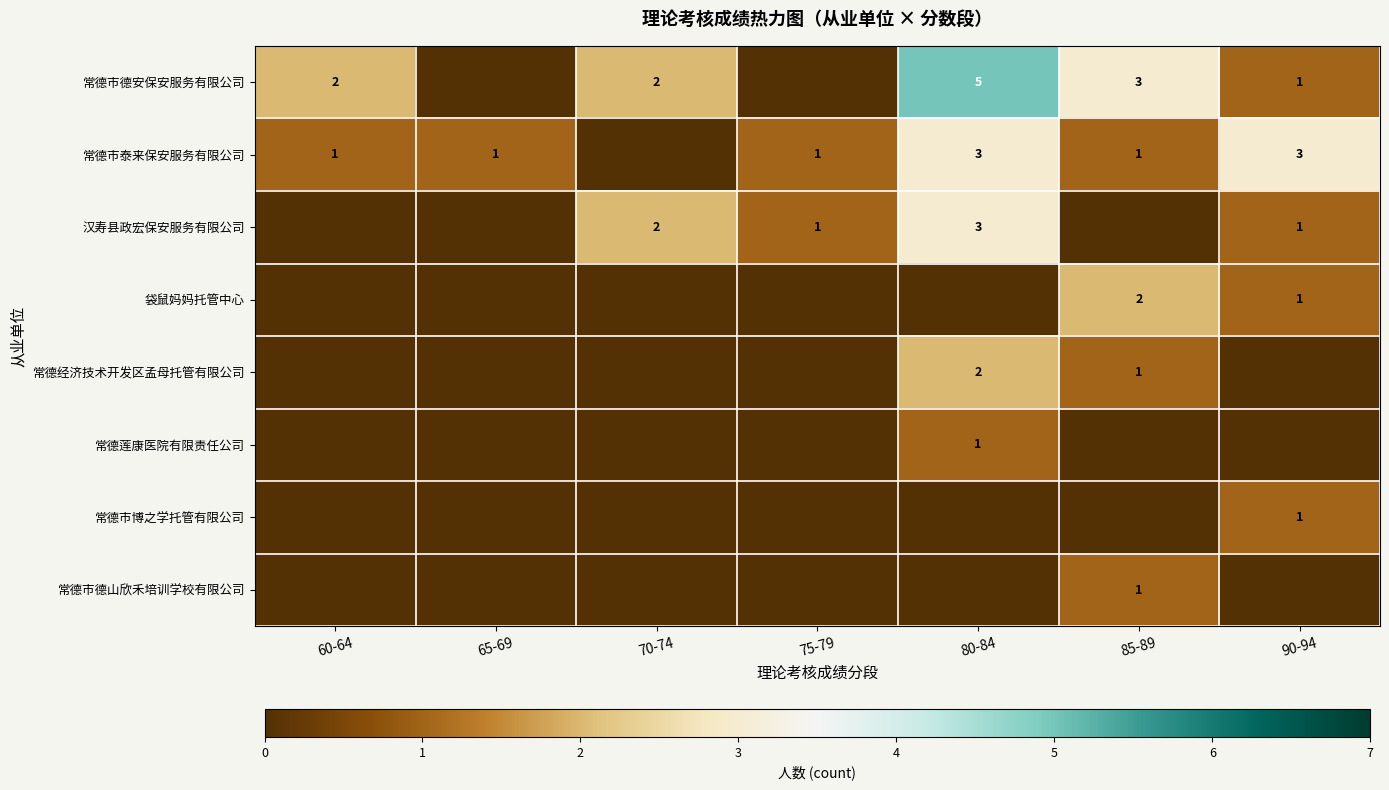

What is the difference between the highest and lowest values at 75-79?

1